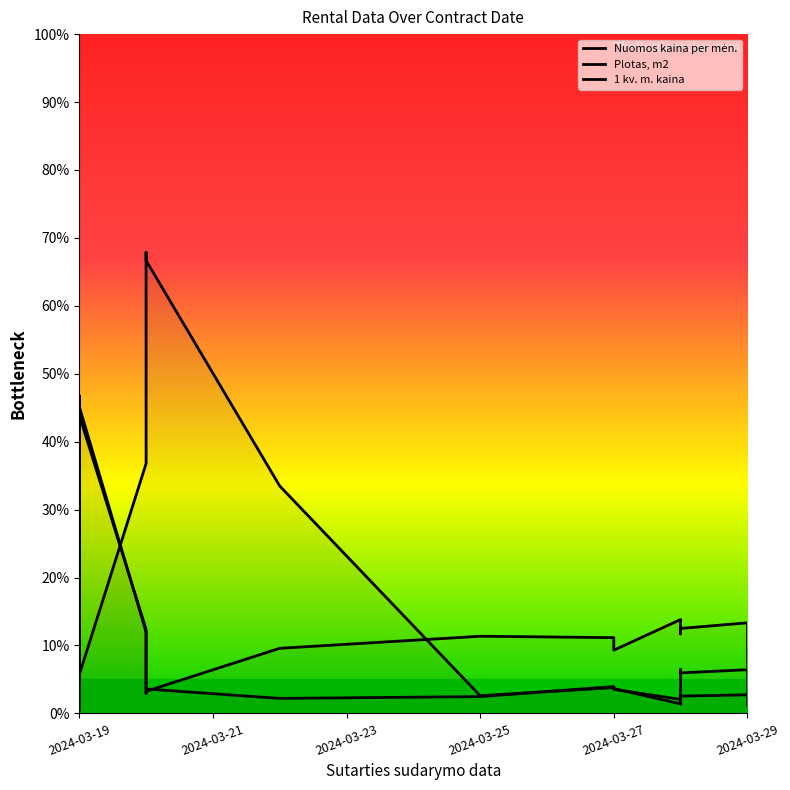

Between which two adjacent categories do 1 kv. m. kaina and Nuomos kaina per mėn. first intersect?

2024-03-19 and 2024-03-19